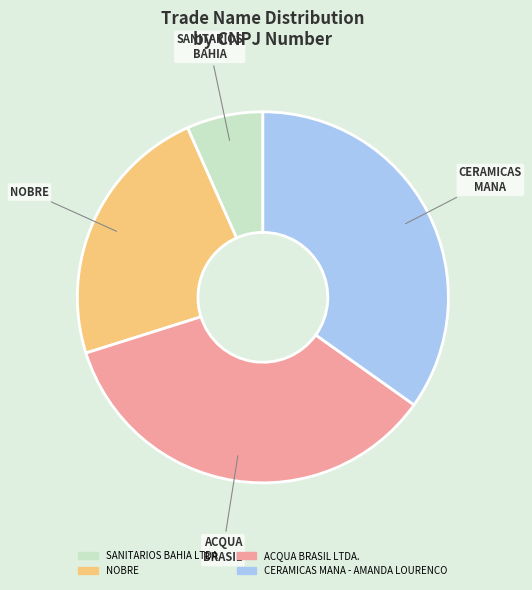

True or false: ACQUA BRASIL LTDA. accounts for 24% of the total.

False